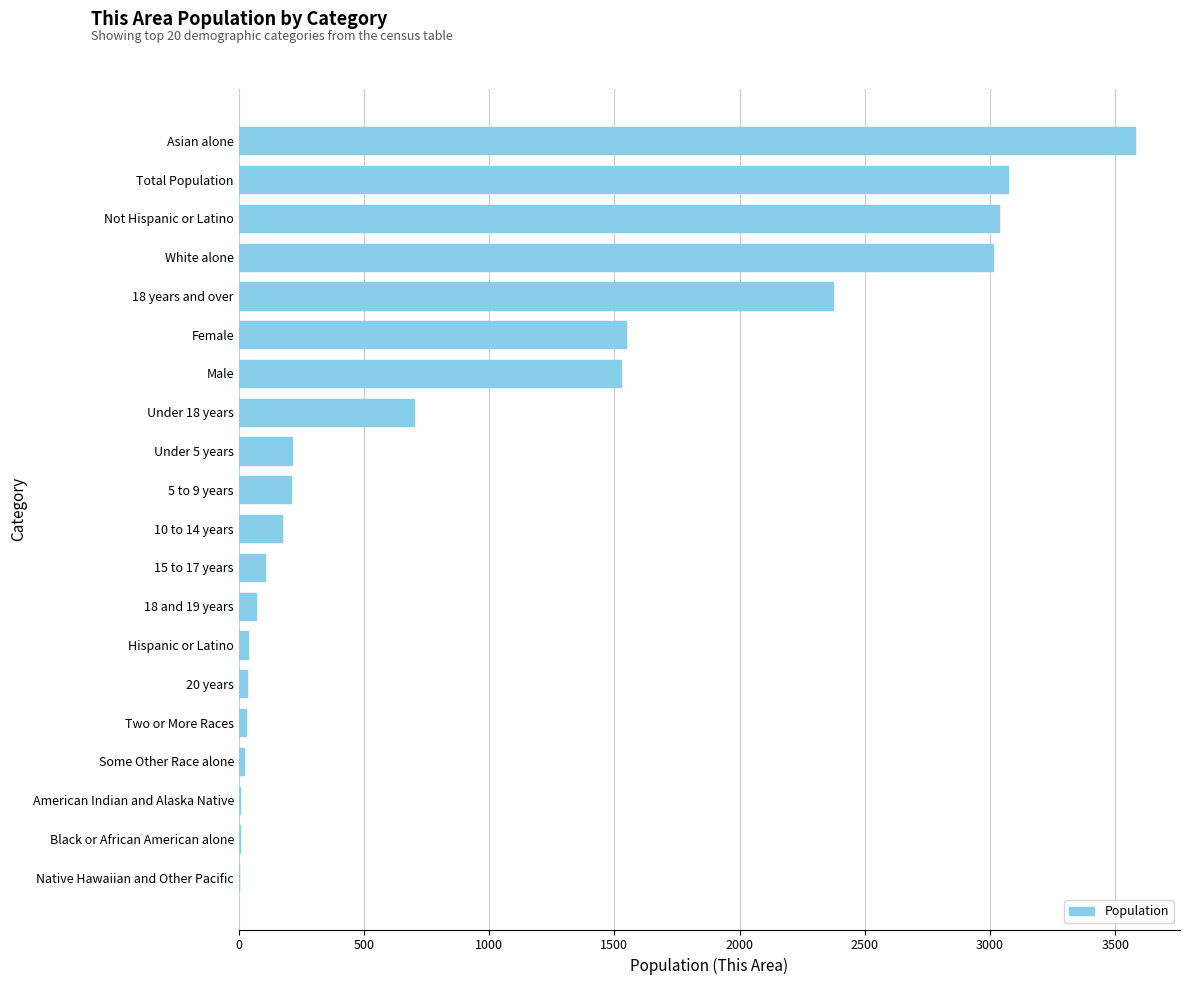

The value at White alone is 1466. True or false?

False